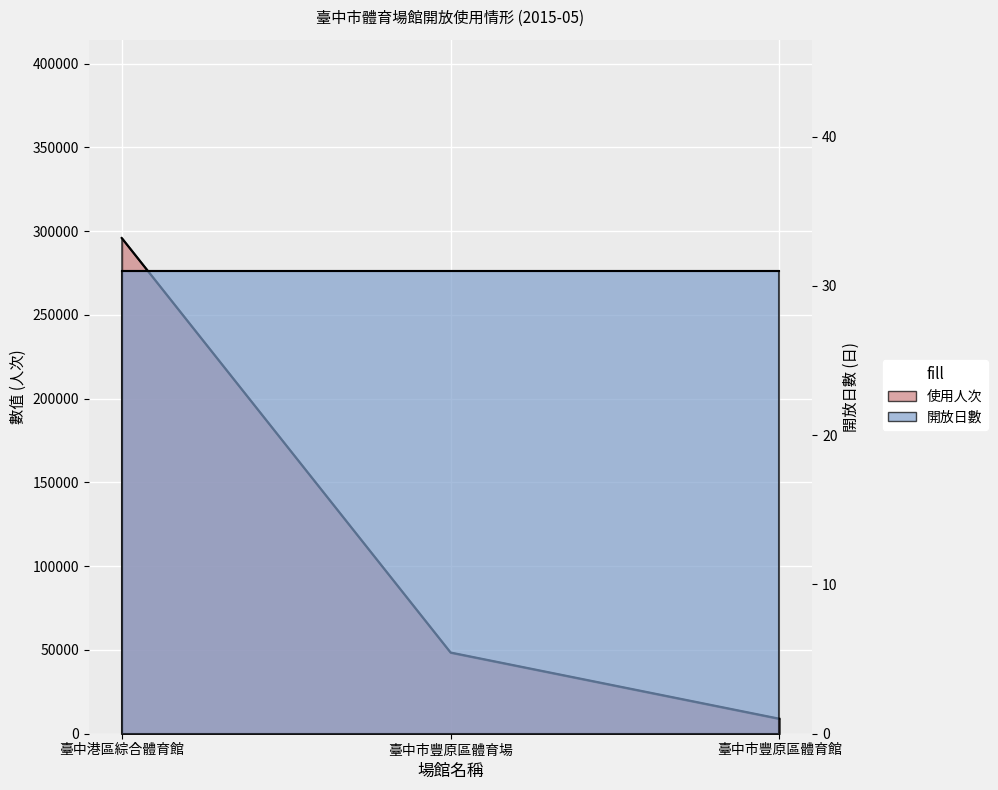

Count the number of categories in the chart.

3